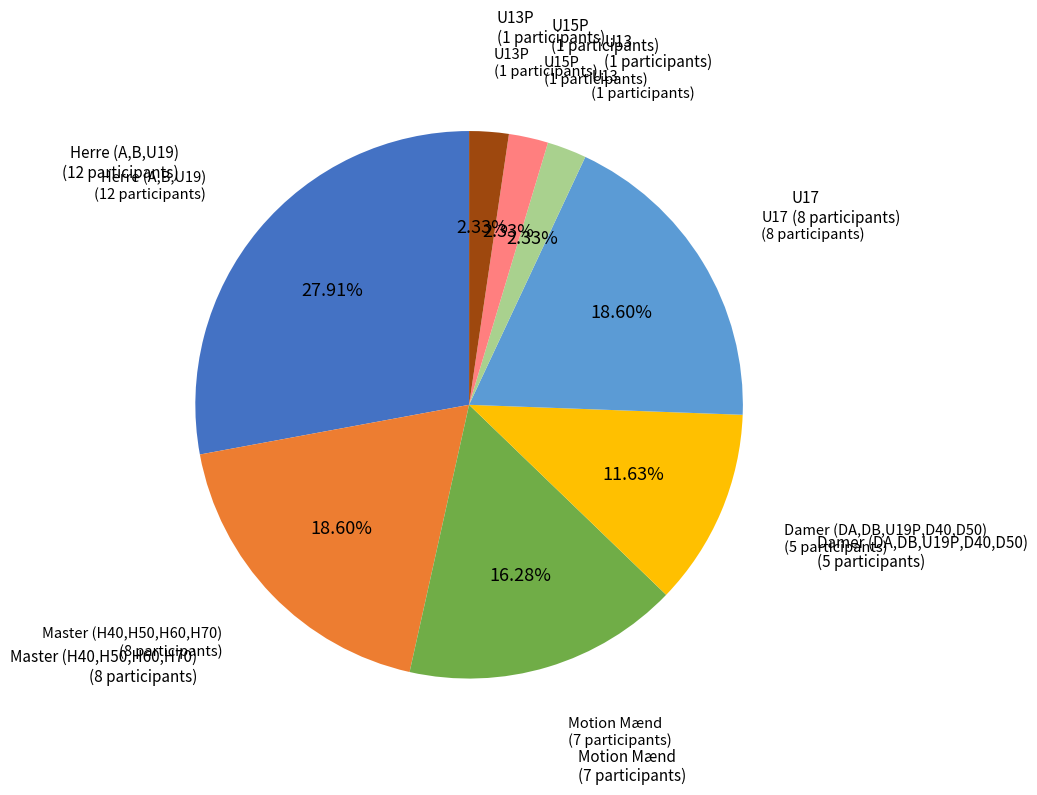

Does any single category account for the majority?

No